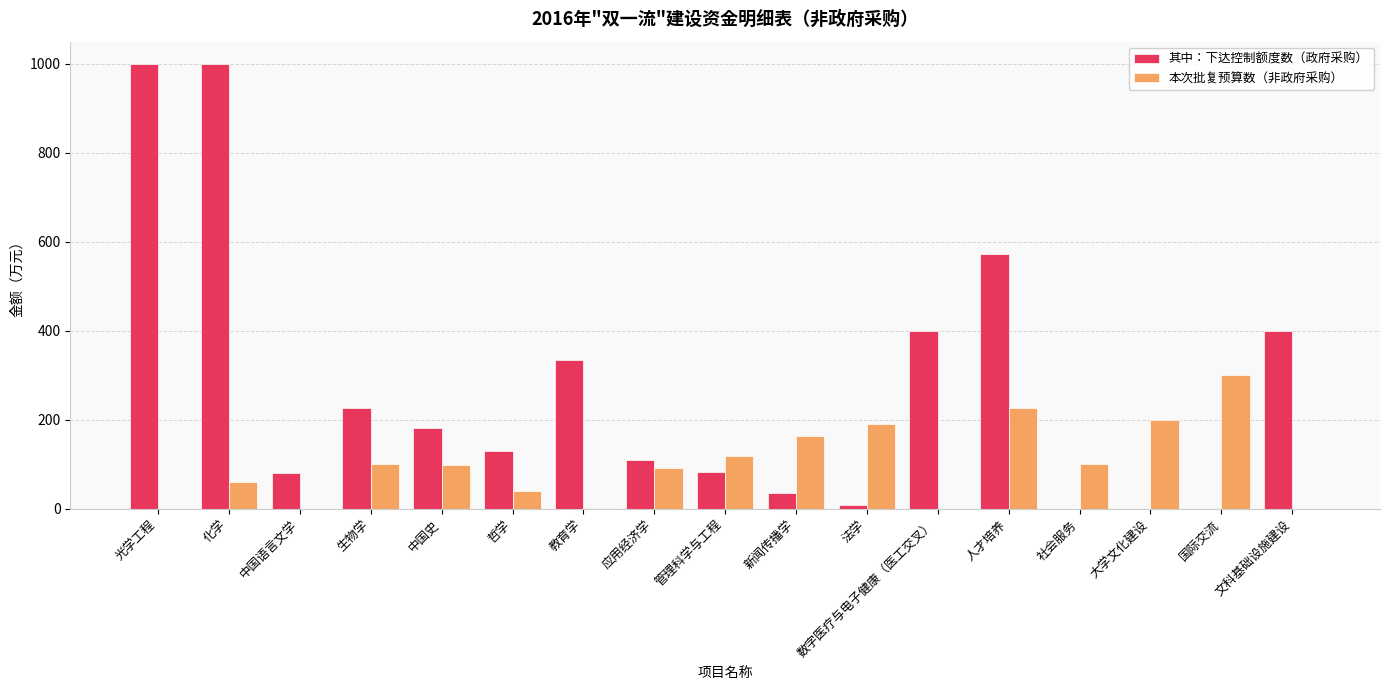

Where is 其中：下达控制额度数（政府采购） nearest to the value 500?

人才培养